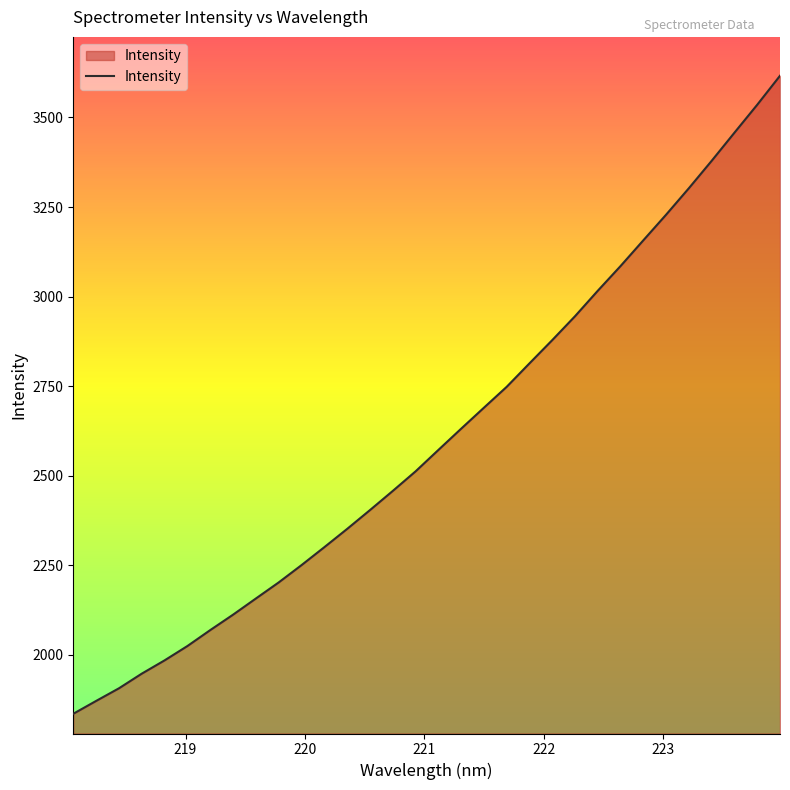

True or false: the data has more than 1 interior local peaks.

False